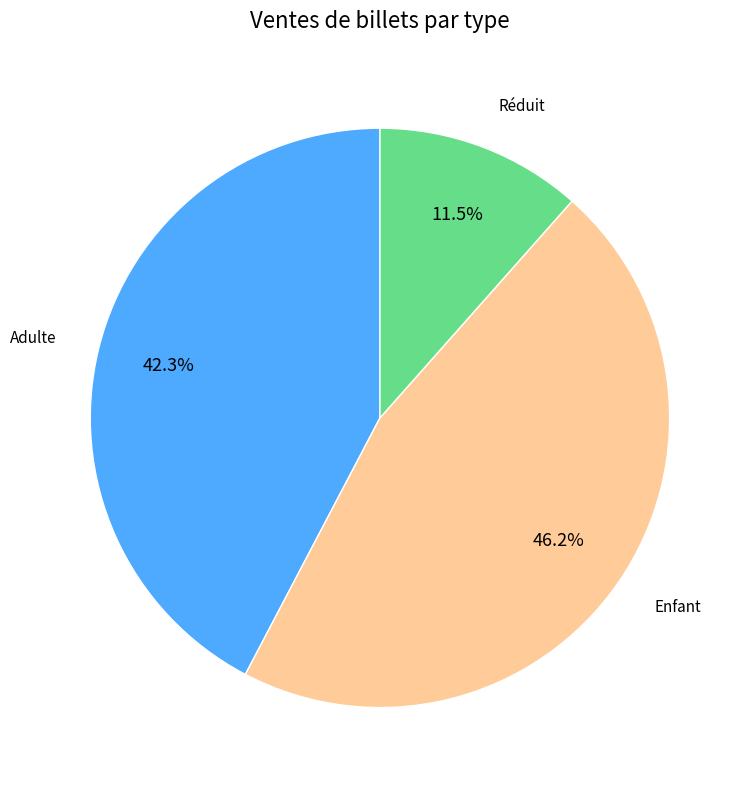

Is there any slice that represents more than half of the pie?

No